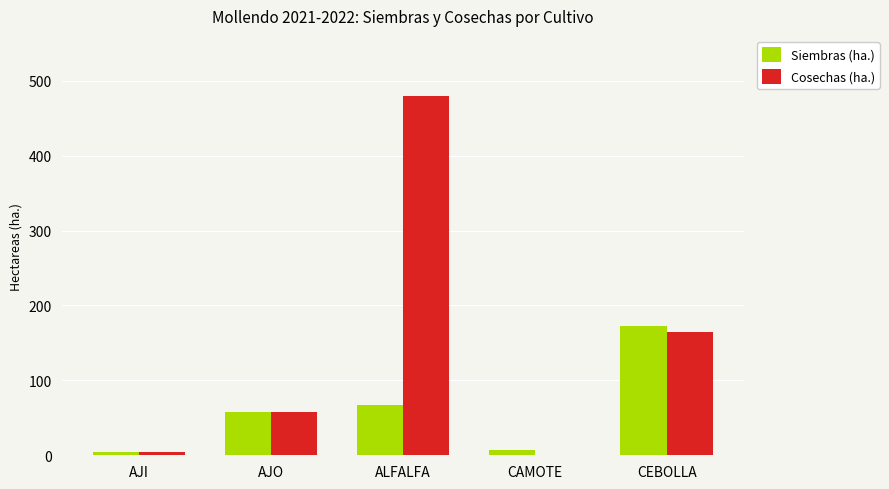

True or false: Cosechas (ha.) has a value of 1 at CAMOTE.

True